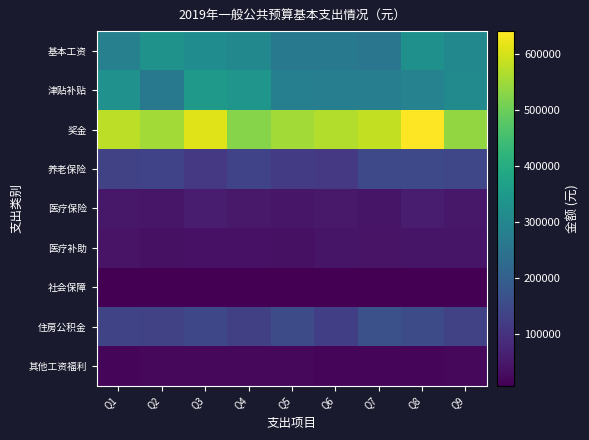

What is the maximum value shown in the chart?

640724.0